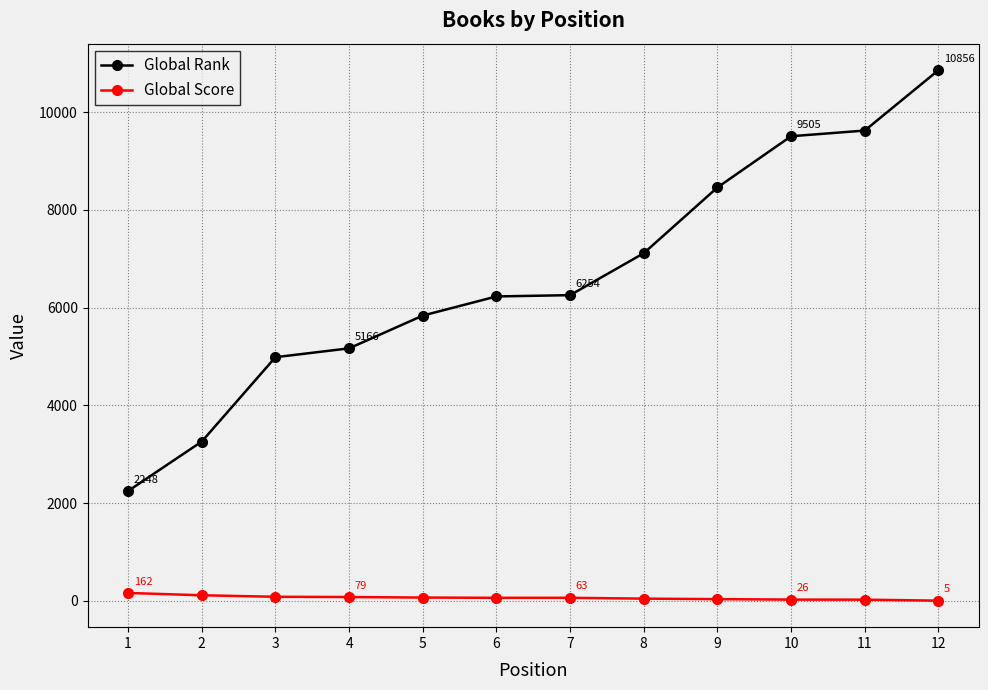

True or false: Global Rank and Global Score cross at least once.

False